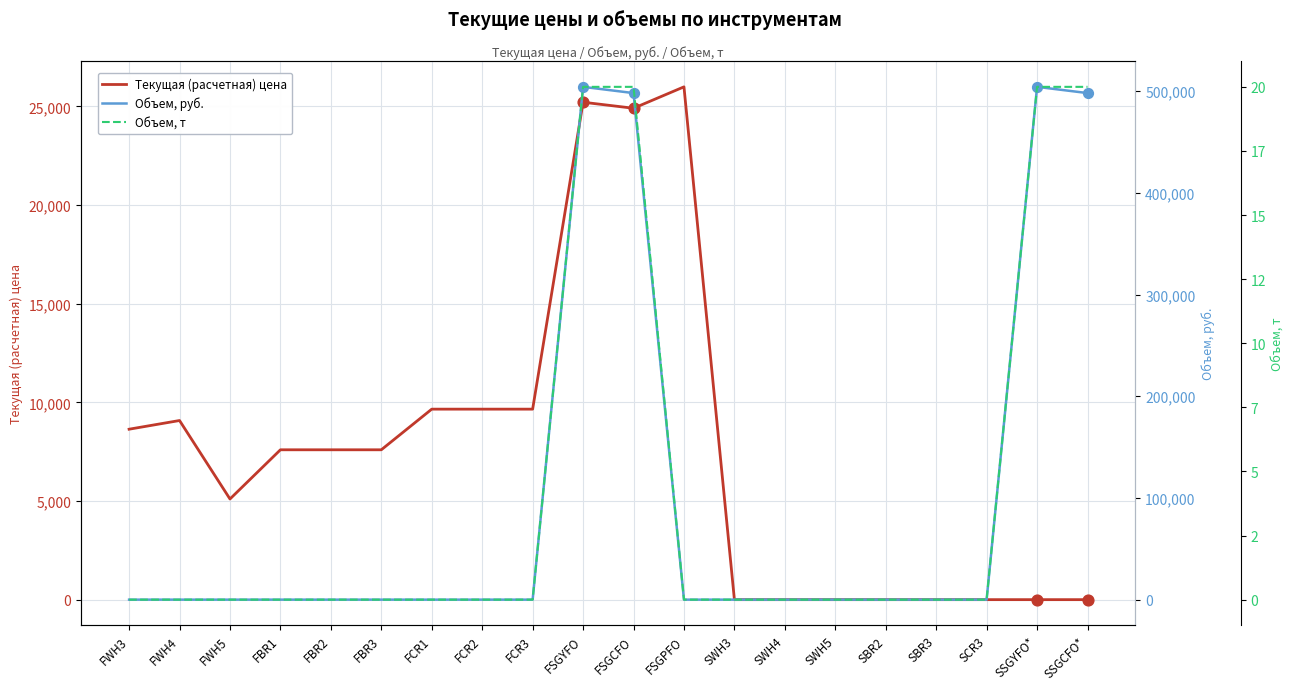

What is the total value across all series at FBR1?

7595.0